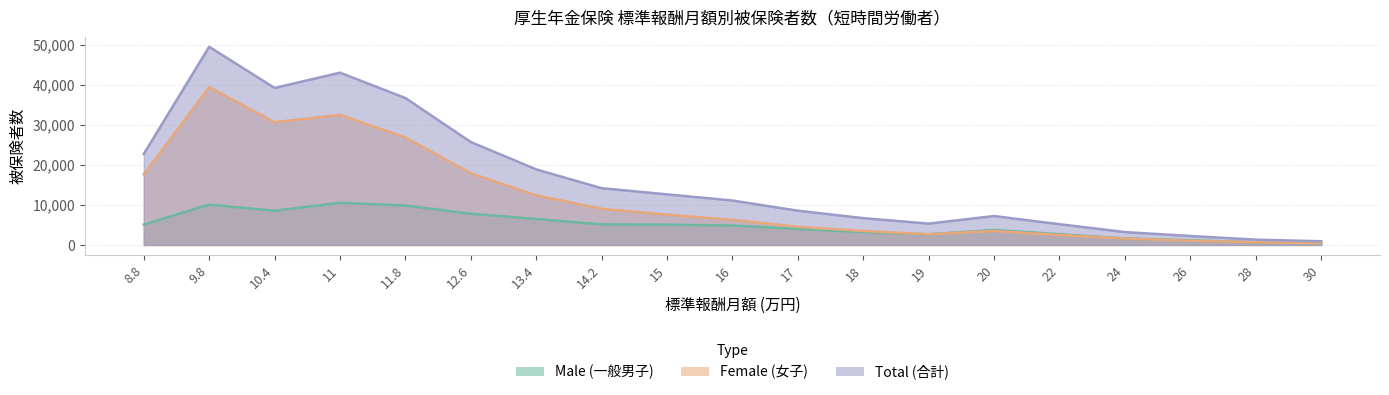

Which series has the largest range (max minus min)?

Total (合計)